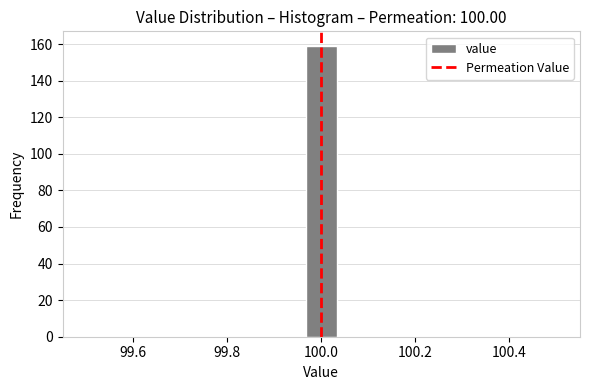

Around what value on the x-axis is the tallest bar? Give the approximate position of its centre, as read against the axis.

100.00